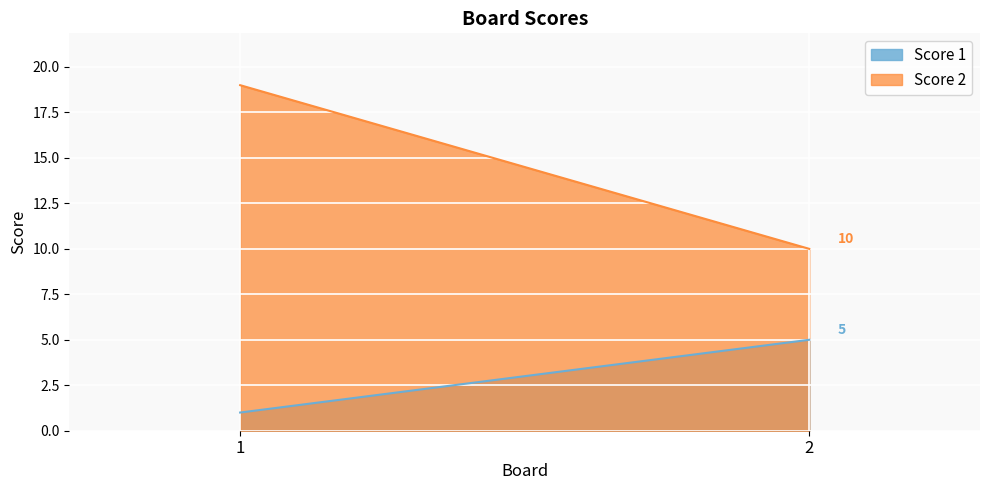

The value of Score 2 at 1 is 19. True or false?

True